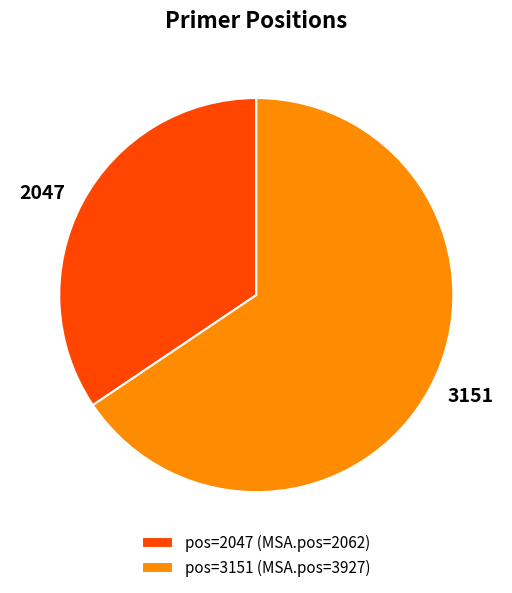

Approximately how many times larger is the value at pos=2047 (MSA.pos=2062) compared to pos=3151 (MSA.pos=3927)?

0.5